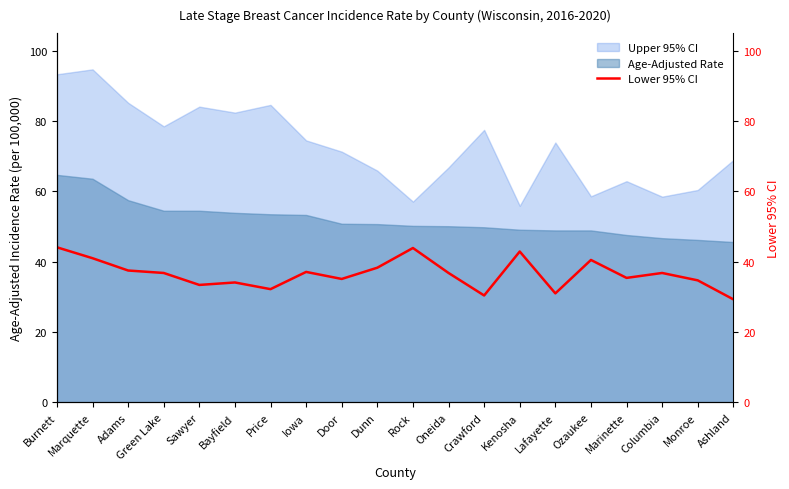

The chart shows a value of 8.5 at Iowa. True or false?

False